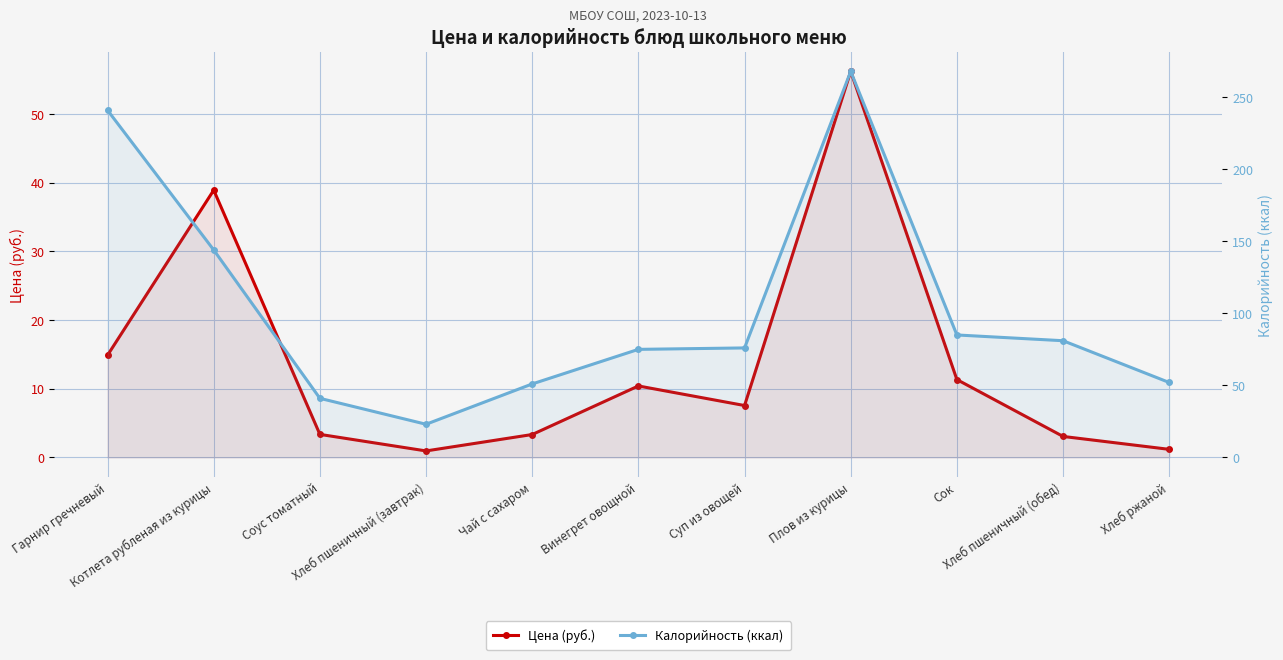

True or false: Калорийность (ккал) and Цена (руб.) intersect in this chart.

False